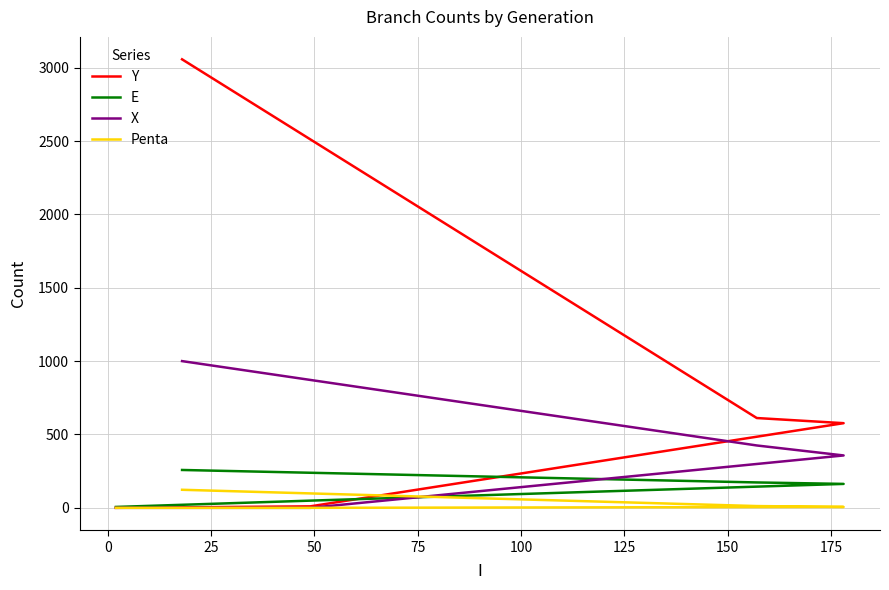

Does the chart display data point markers on the line(s)?

No